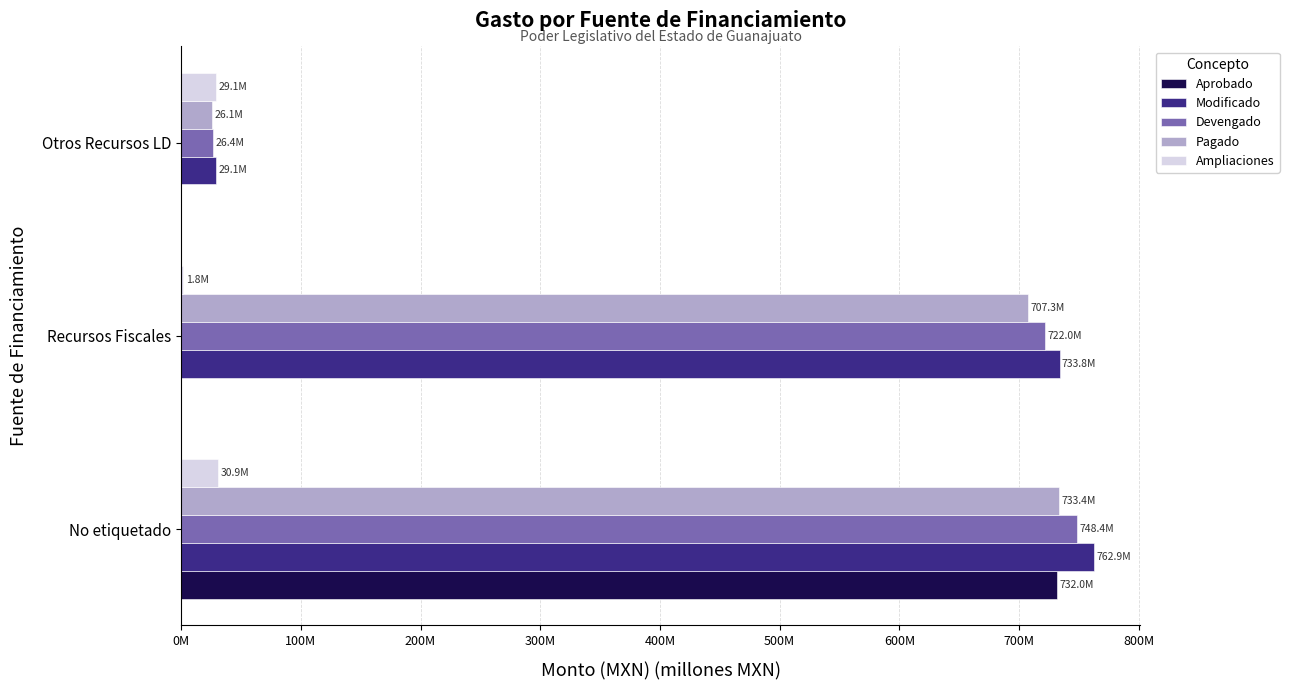

What are all the series names shown in the legend?

Aprobado, Modificado, Devengado, Pagado, Ampliaciones